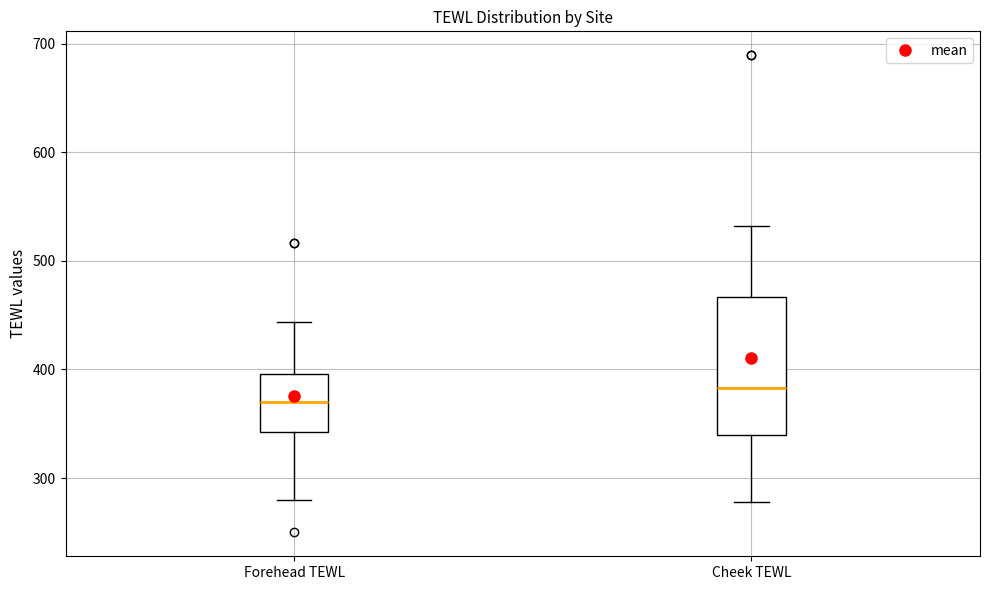

Which box has the lowest median line?

Forehead TEWL